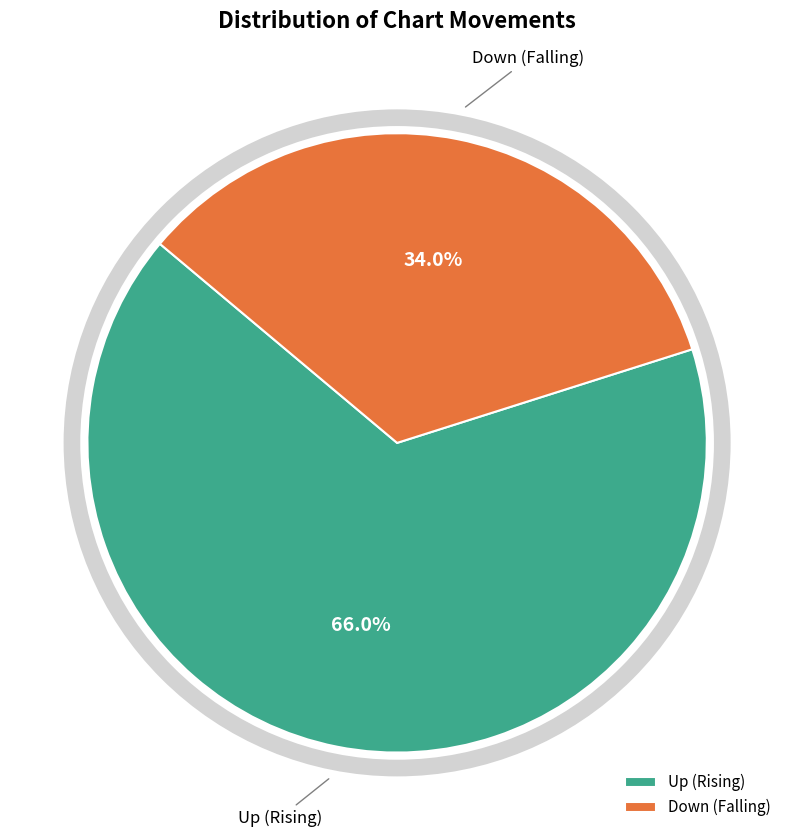

What is the largest slice in the pie chart?

Up (Rising)